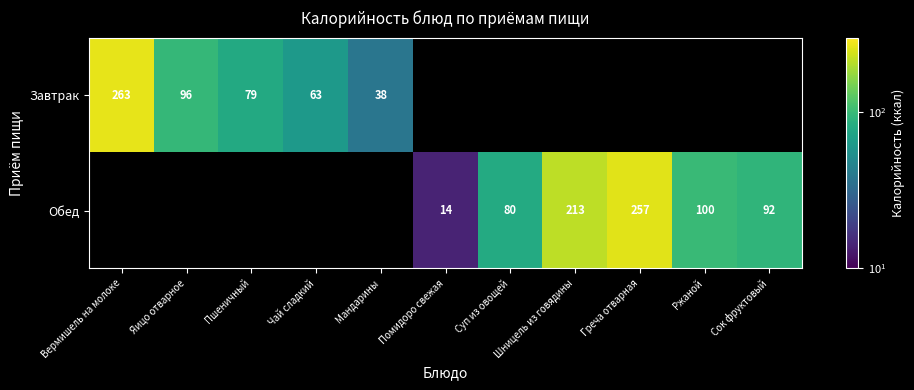

True or false: Завтрак has a value of 134.1 at Яицо отварное.

False